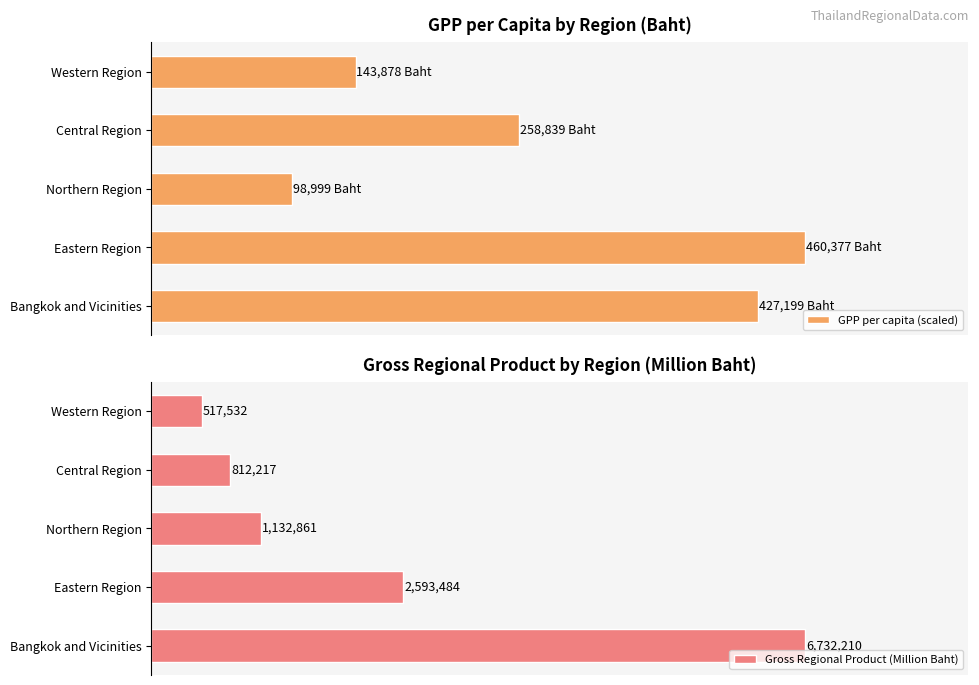

True or false: GPP per capita (scaled) has a value of 310.3 at Eastern Region.

False